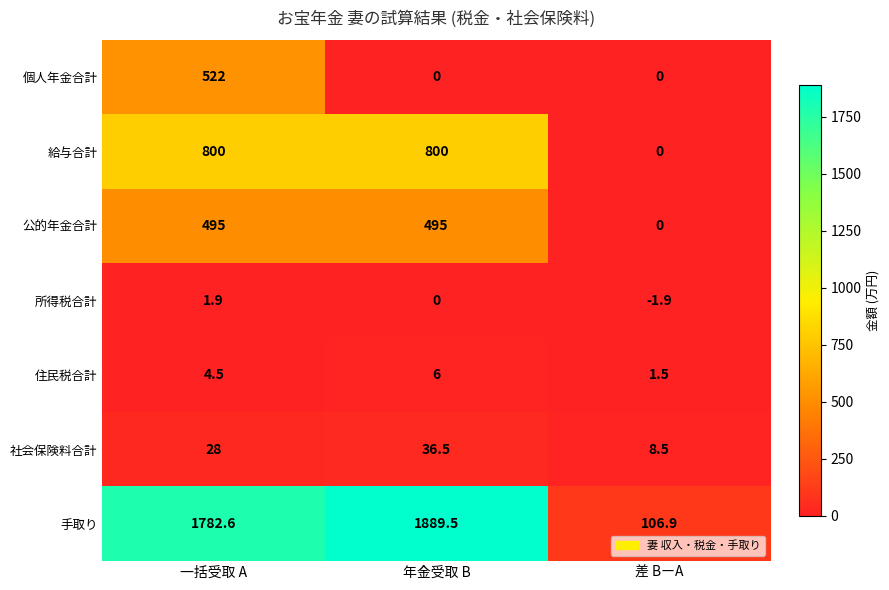

Which series has the widest spread of values?

手取り